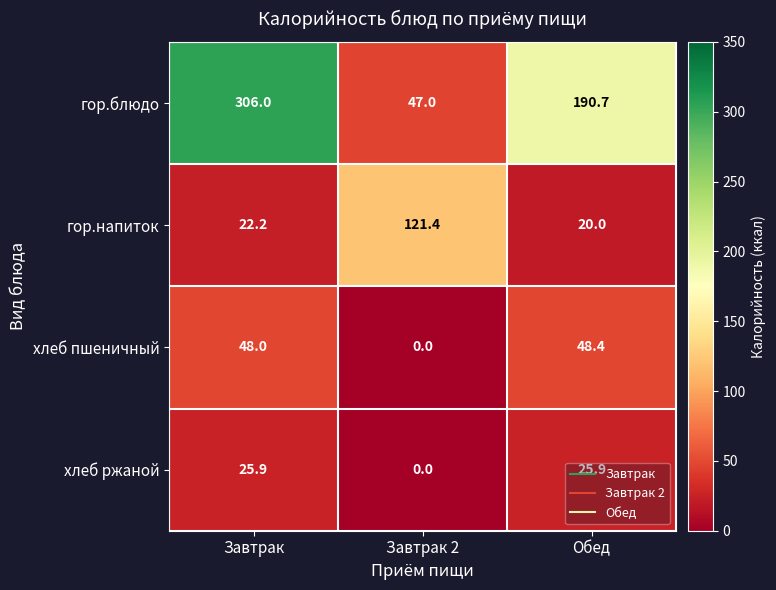

At which category is the sum across all series the highest?

Завтрак